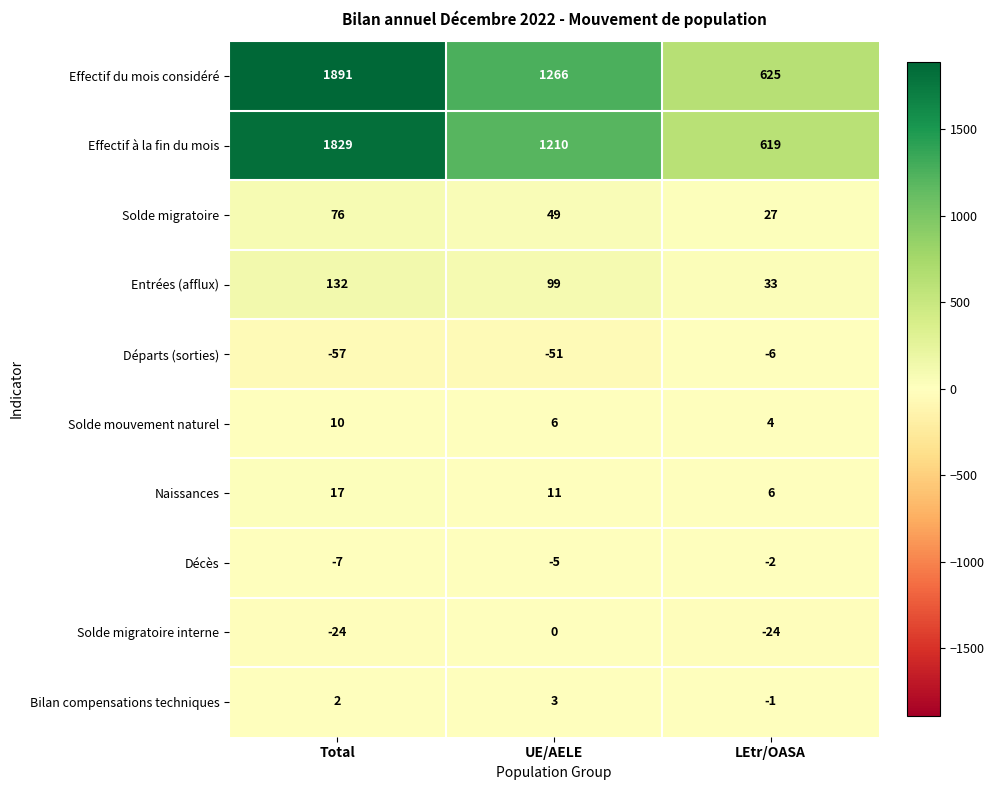

Rank the categories by Décès value from highest to lowest.

LEtr/OASA, UE/AELE, Total